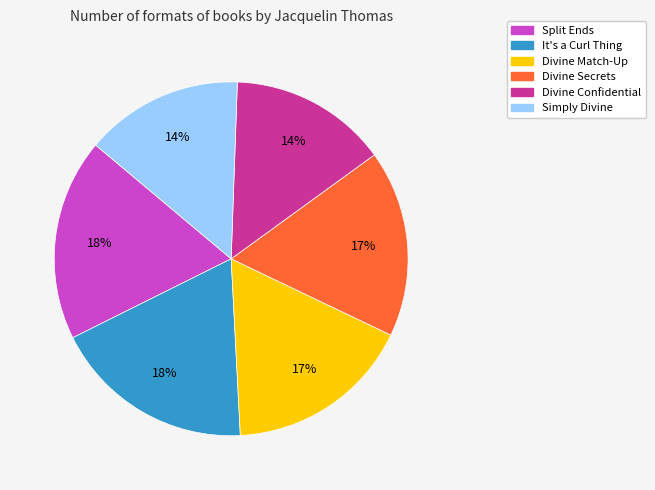

To the nearest percent, what portion does Split Ends represent?

18%